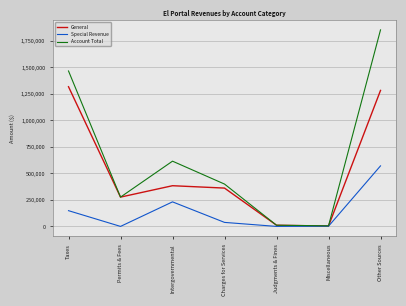

What is the lowest value of the Account Total series?

5323